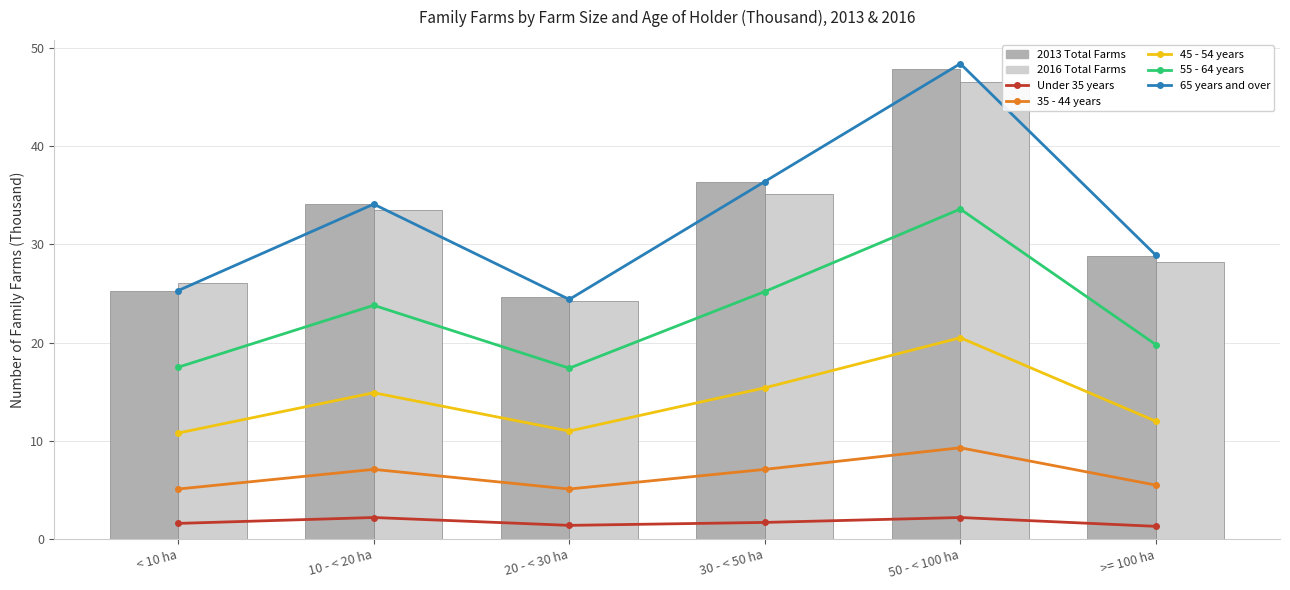

What is the difference between the maximum and minimum values in the 45 - 54 years series?

9.7